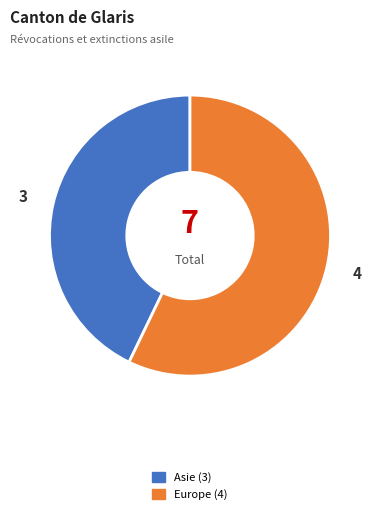

What is the ratio of the value at Europe to the value at Asie?

1.3